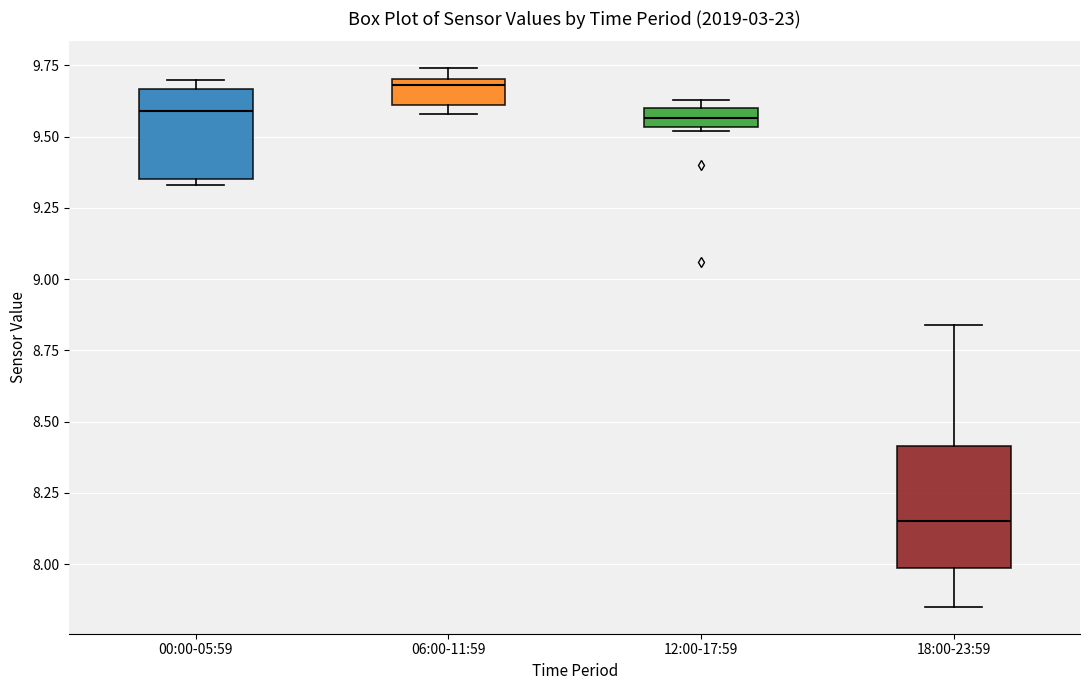

Which box's median line is the highest?

06:00-11:59